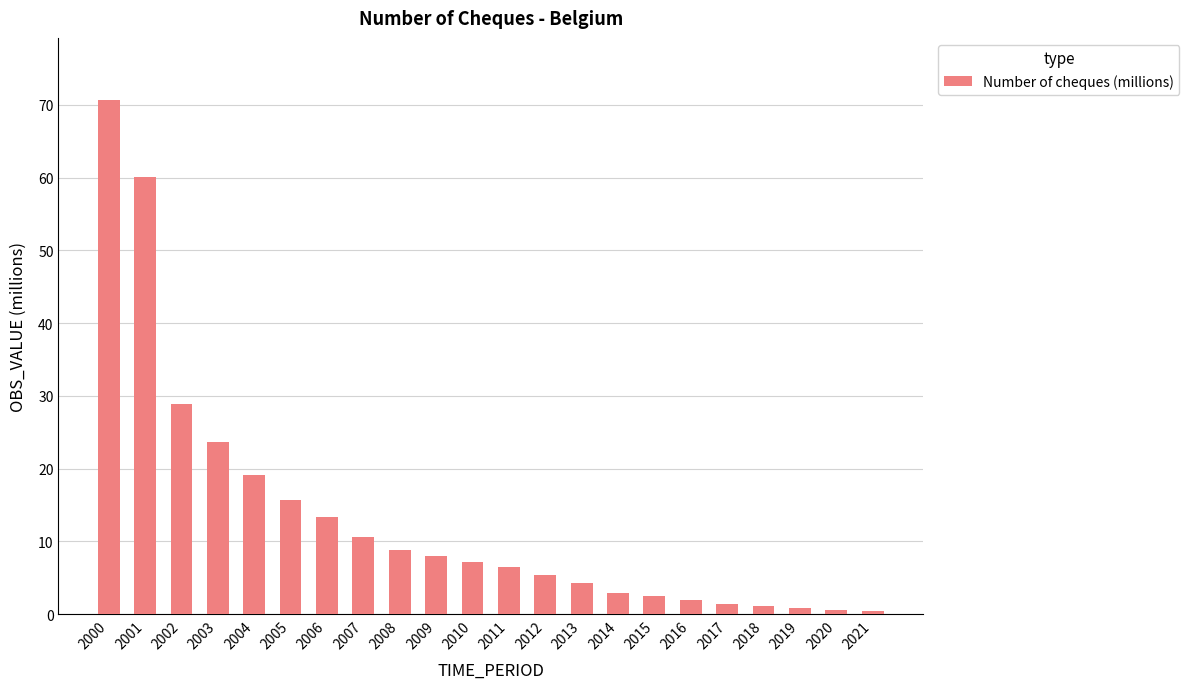

How many data points are less than 7?

11